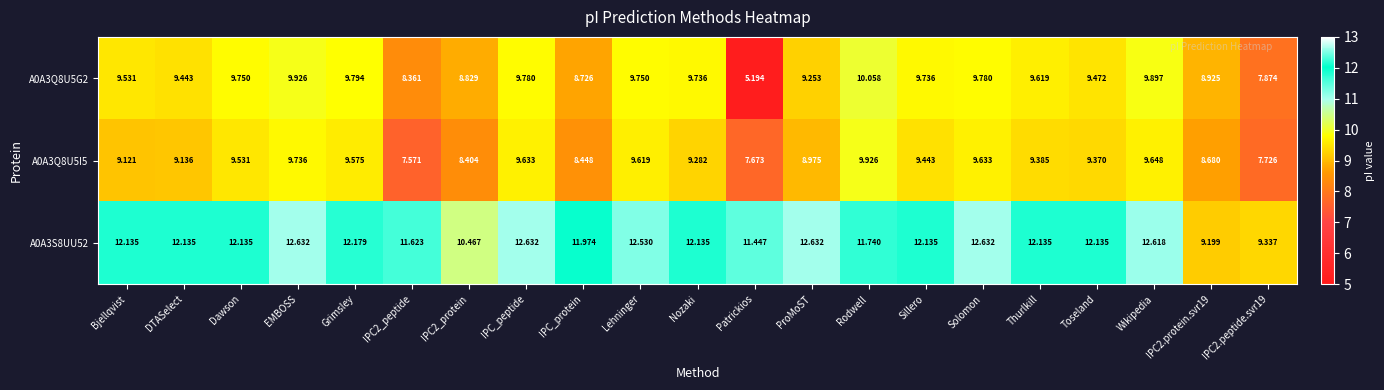

Where does the A0A3S8UU52 series first go above 12?

Bjellqvist